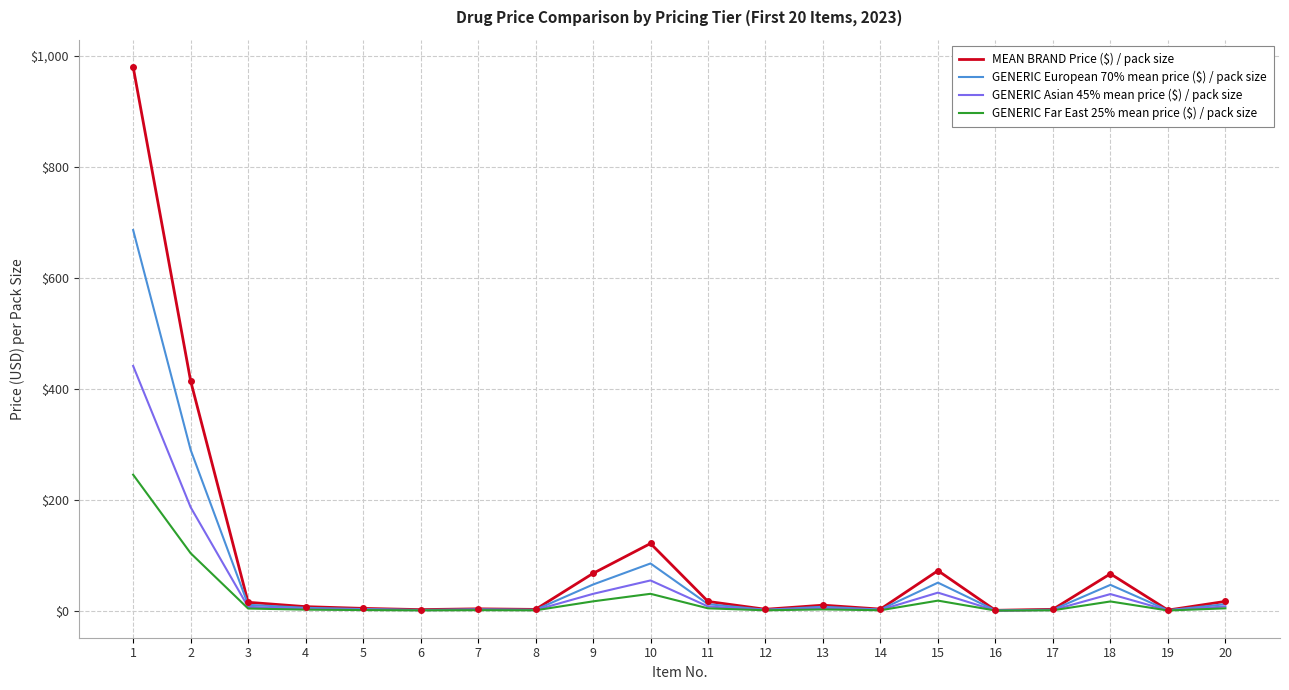

What is the greatest value displayed?

980.0